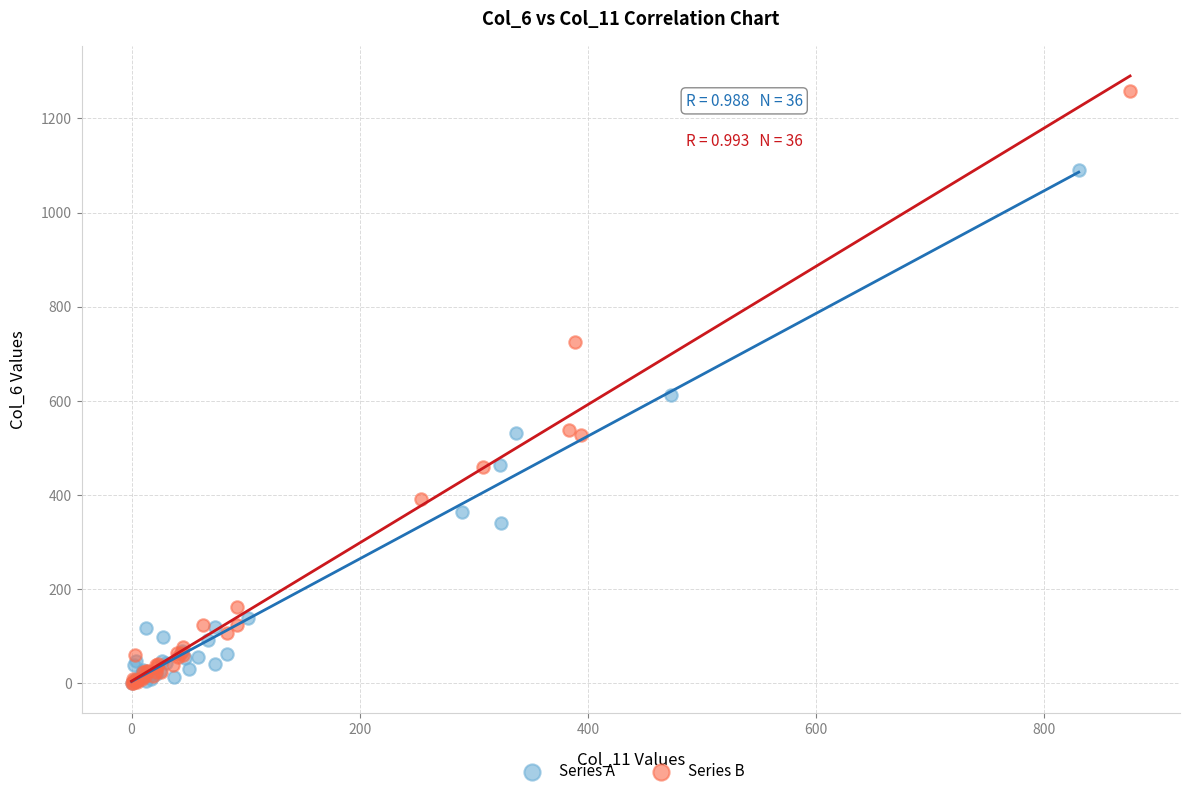

Which series has the widest spread of Y values?

Series B